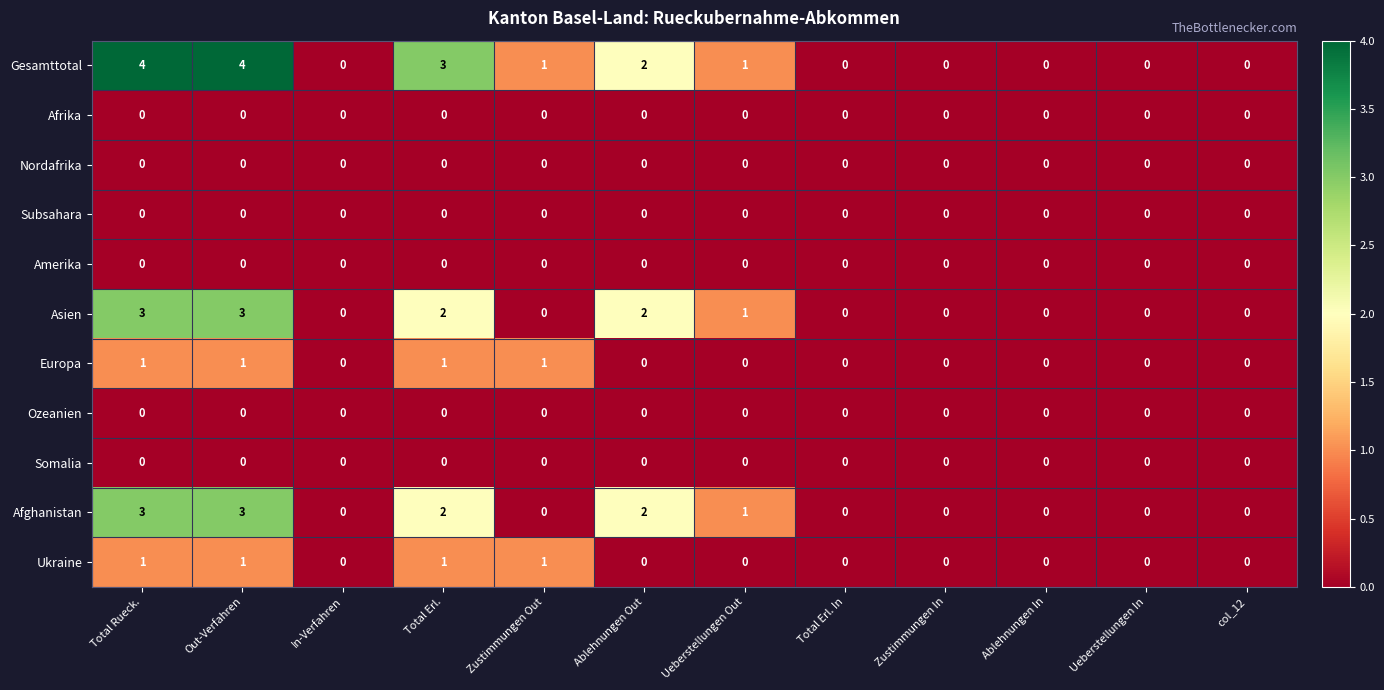

The value of Asien at Zustimmungen In is 0. True or false?

True